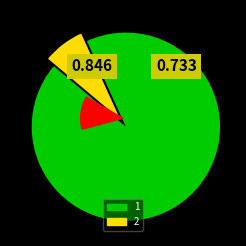

Which category has the smallest portion of the pie?

2